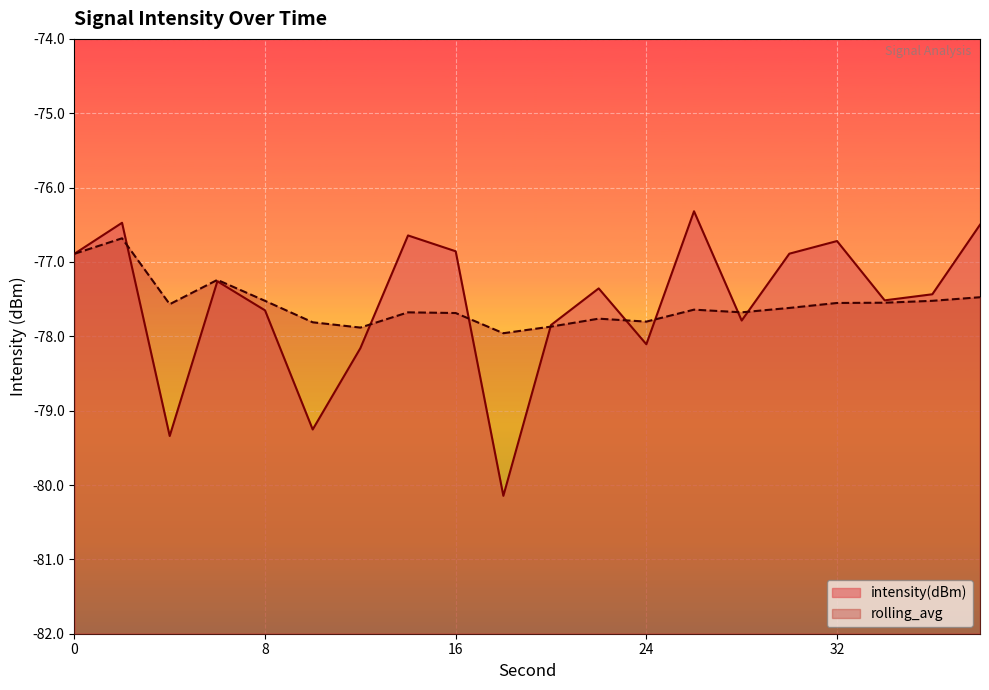

How many interior local peaks does the intensity(dBm) series have?

6